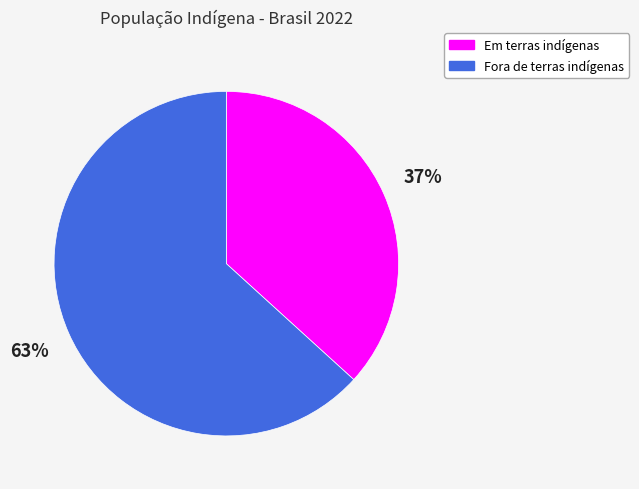

What is the majority slice?

Fora de terras indígenas